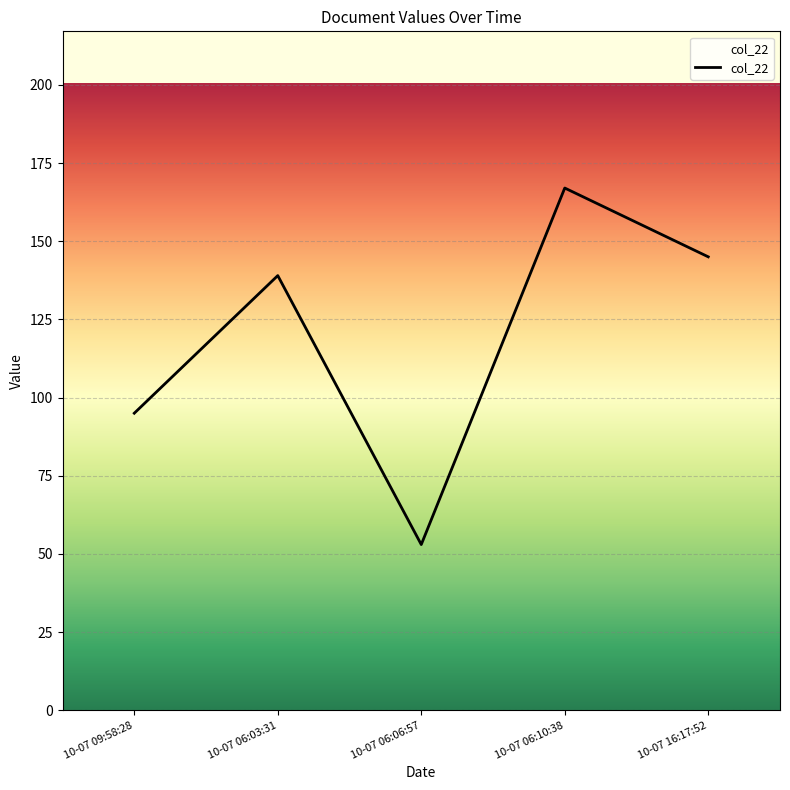

List the labels in order of value, largest first.

10-07 06:10:38, 10-07 16:17:52, 10-07 06:03:31, 10-07 09:58:28, 10-07 06:06:57